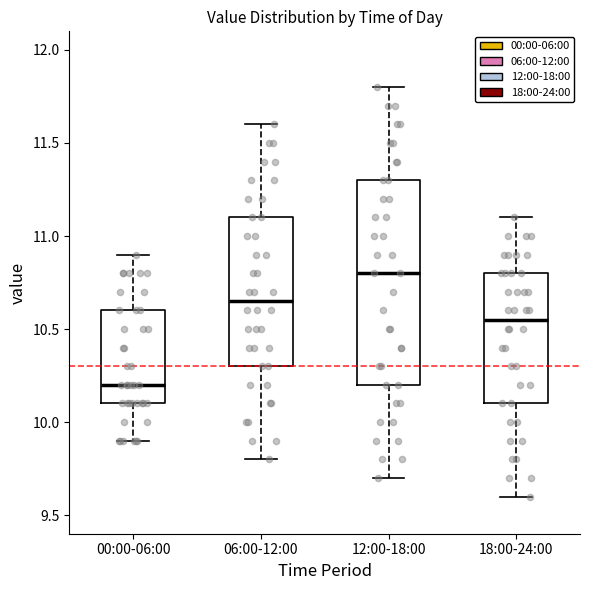

Reading left to right, transcribe this box plot: for each box, give where its median line is, the range the box spans, and where its two whiskers end, as read against the y-axis. The values are not printed on the chart, so give them approximately, as read against the axis.

00:00-06:00: median 10.20, box 10.10 to 10.60, whiskers 9.90 to 10.90
06:00-12:00: median 10.65, box 10.30 to 11.10, whiskers 9.80 to 11.60
12:00-18:00: median 10.80, box 10.20 to 11.30, whiskers 9.70 to 11.80
18:00-24:00: median 10.55, box 10.10 to 10.80, whiskers 9.60 to 11.10